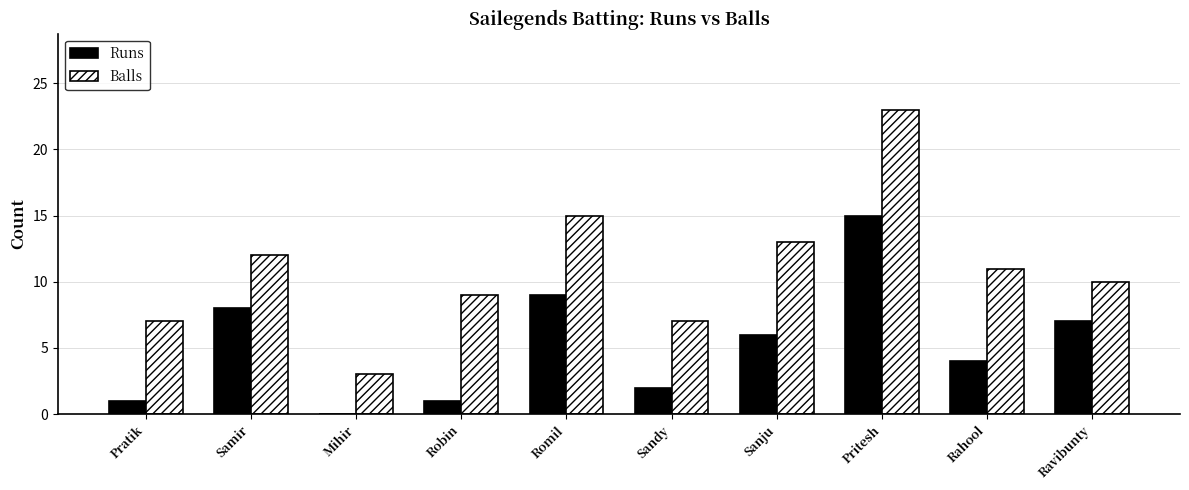

At which label is Runs closest to 7?

Ravibunty